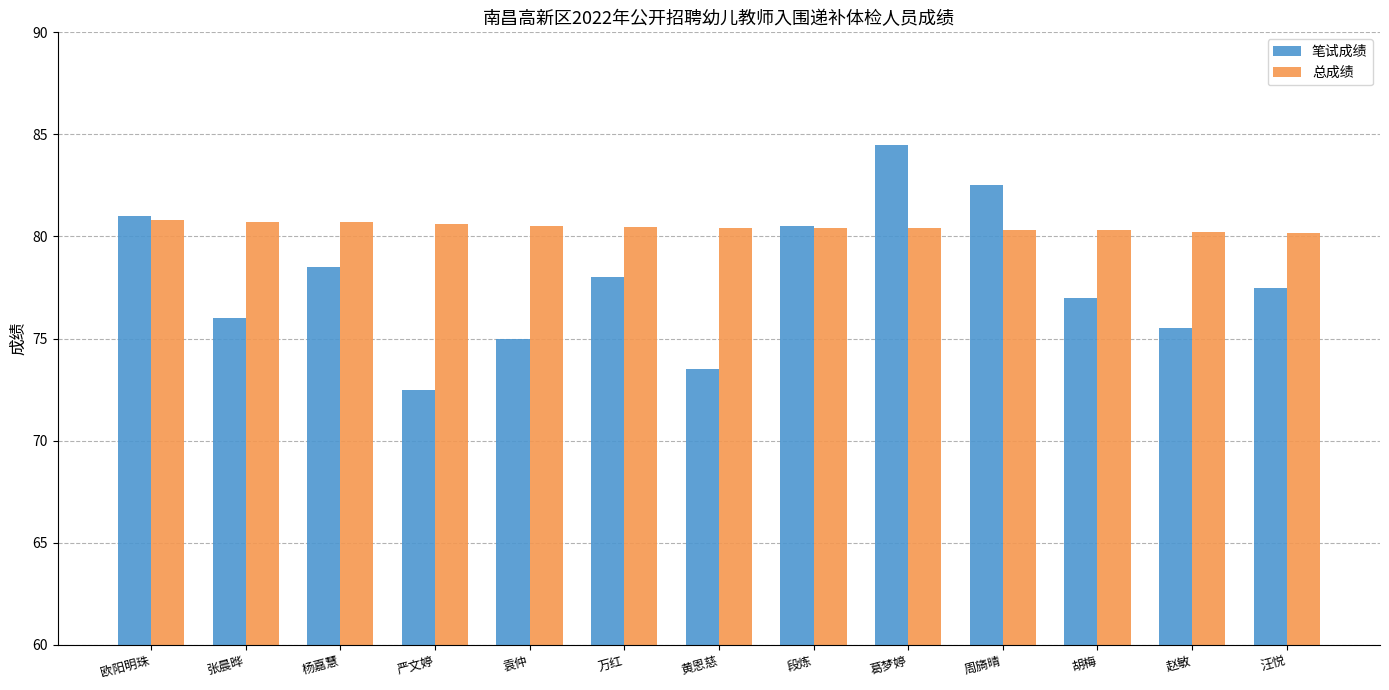

True or false: 笔试成绩 has a value of 29.6 at 周旖晴.

False